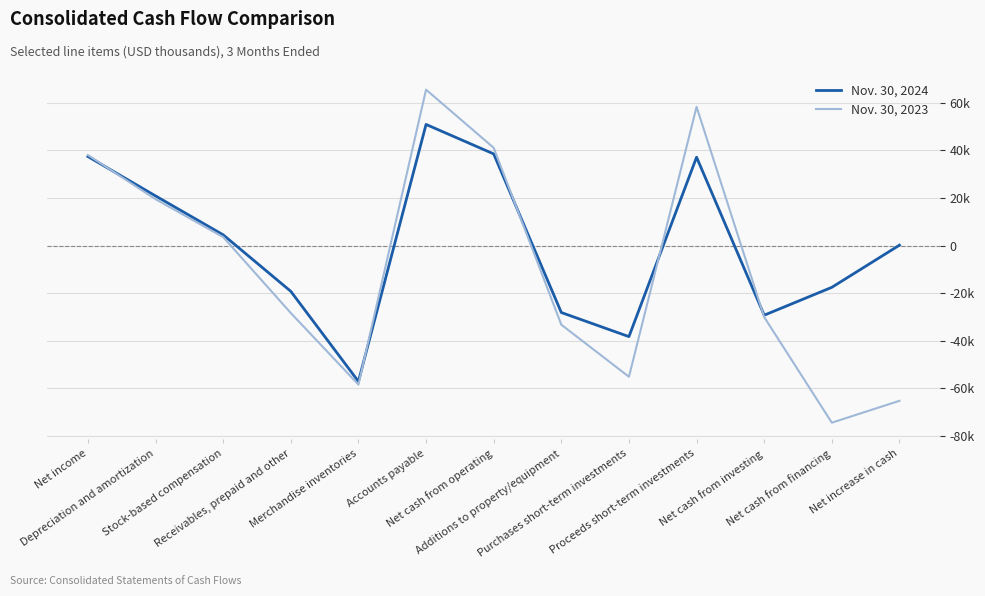

Which series ends up on top after the final intersection of Nov. 30, 2024 and Nov. 30, 2023?

Nov. 30, 2024